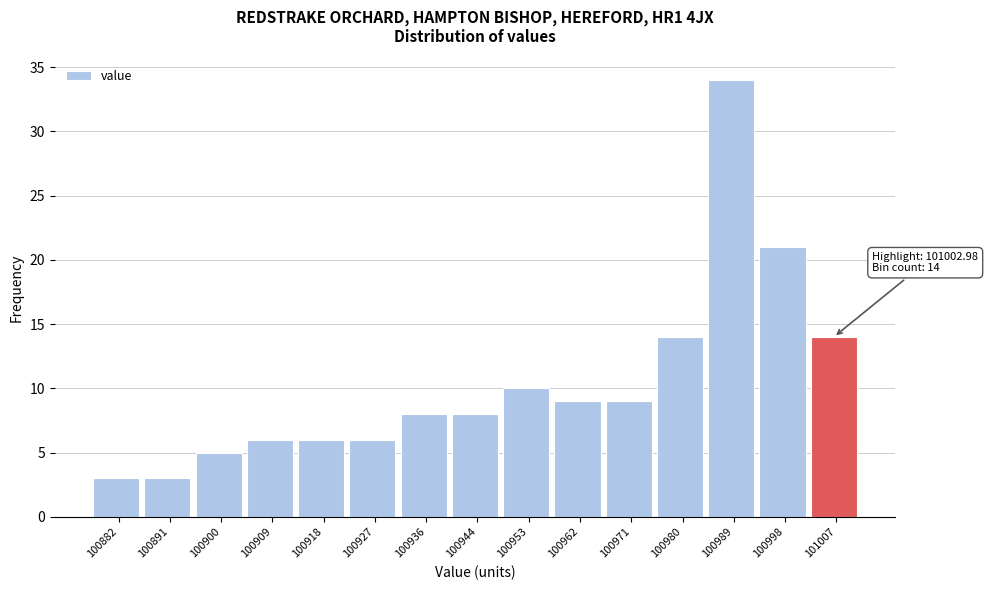

Over which range of the x-axis is the bar tallest?

100984 to 100993